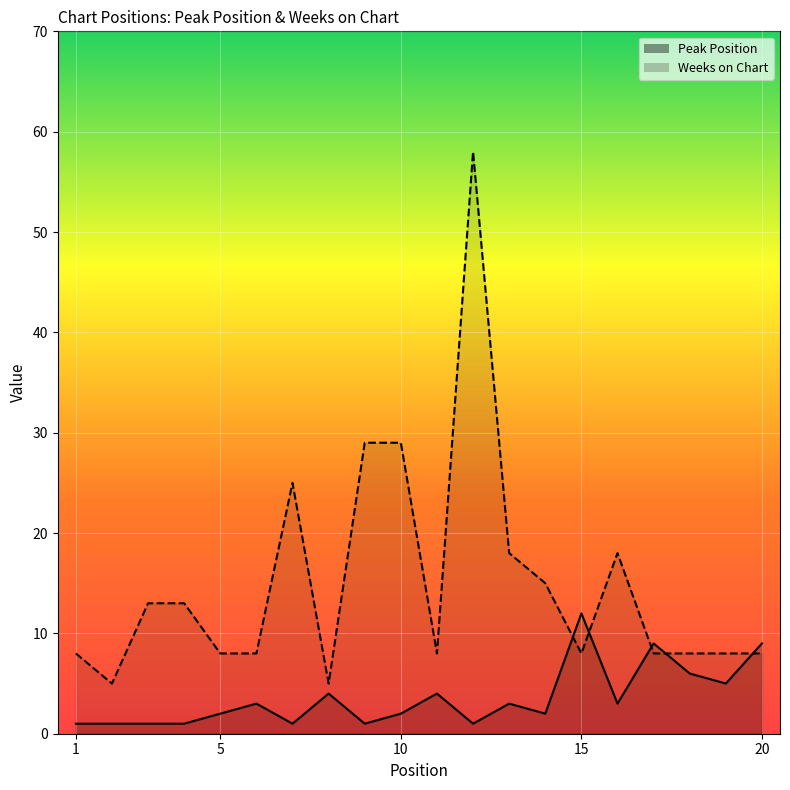

How many intersections are there between Weeks on Chart and Peak Position?

5